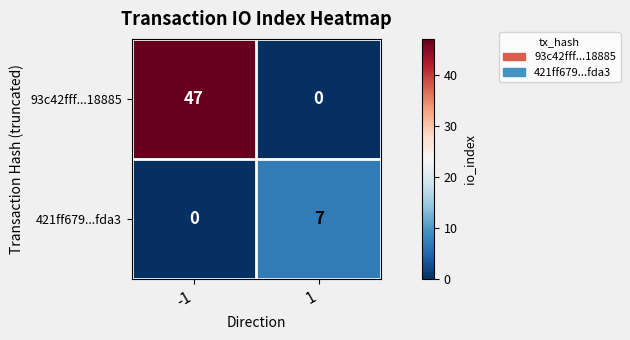

List the series in order of their peak value, lowest first.

421ff679...fda3, 93c42fff...18885